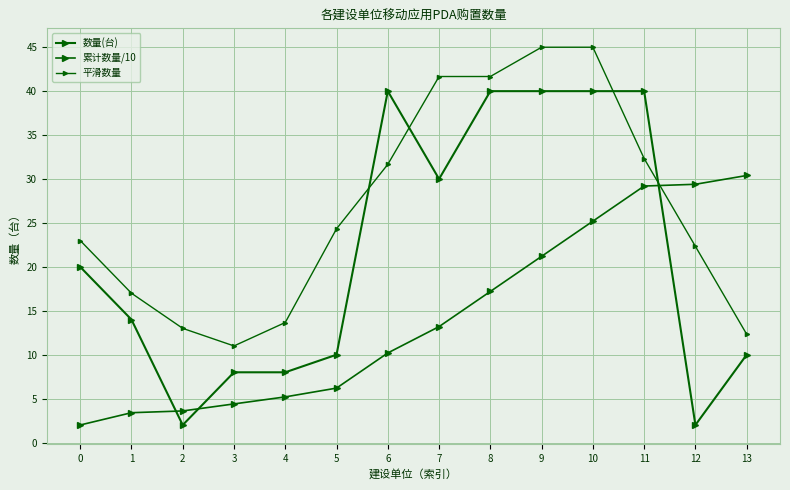

The 平滑数量 series shows 41.7 at 8. True or false?

True